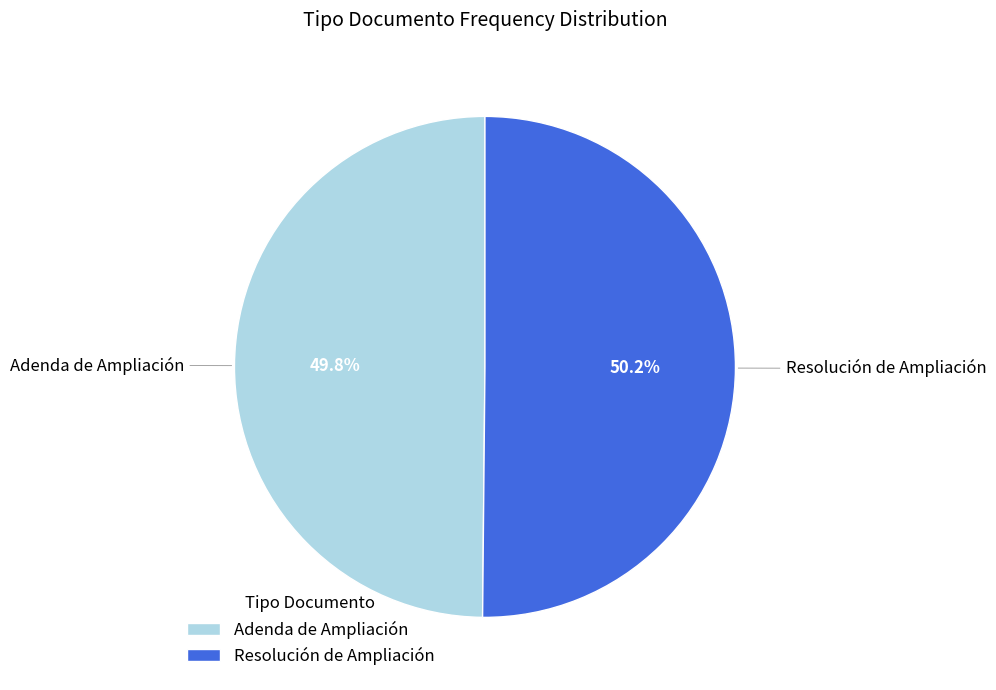

Do Adenda de Ampliación and Resolución de Ampliación together represent more than half of the pie?

Yes